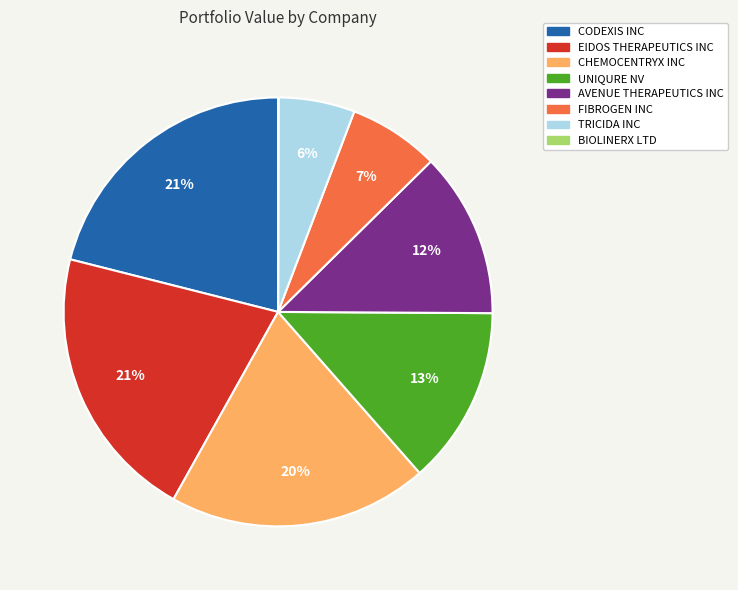

Do TRICIDA INC and AVENUE THERAPEUTICS INC together represent more than half of the pie?

No